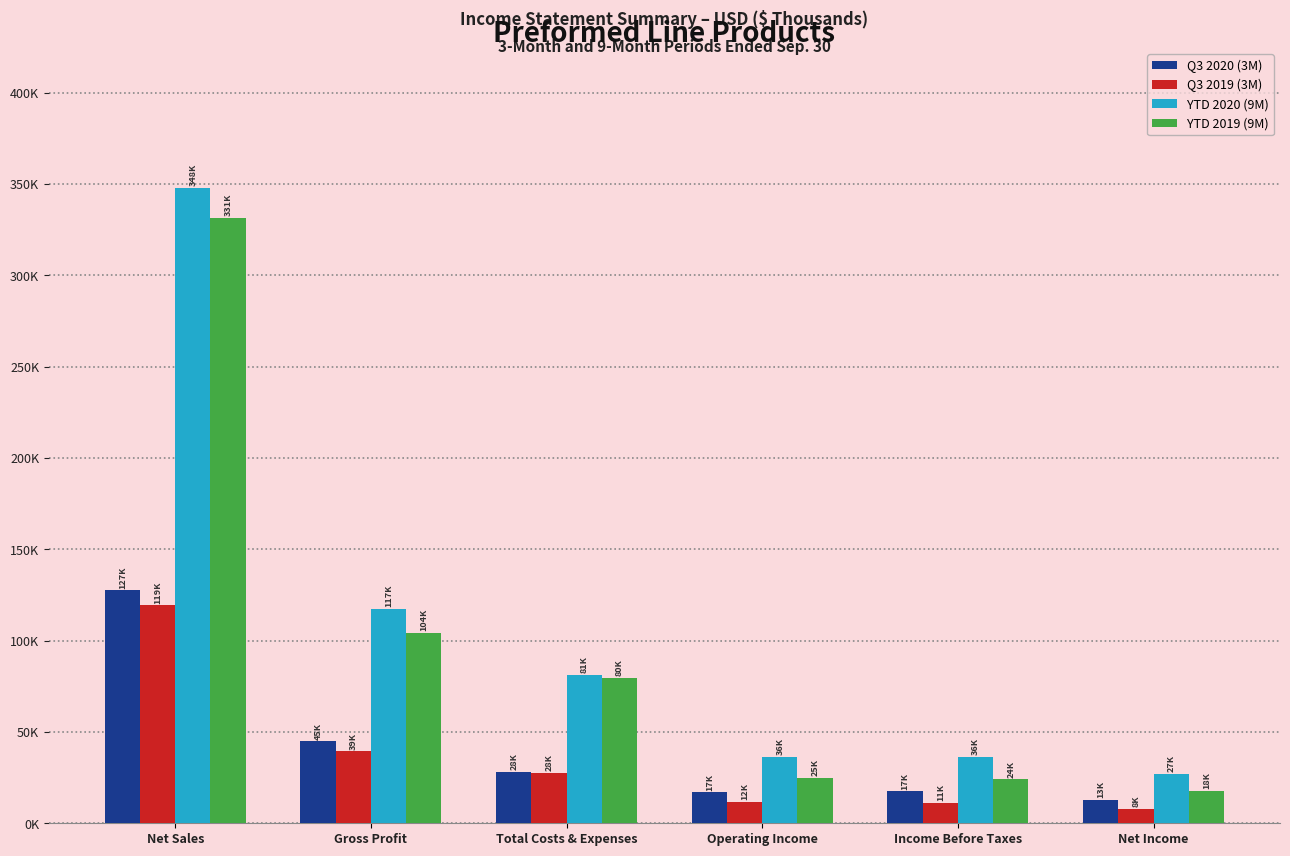

At which label is Q3 2019 (3M) closest to 63630?

Gross Profit